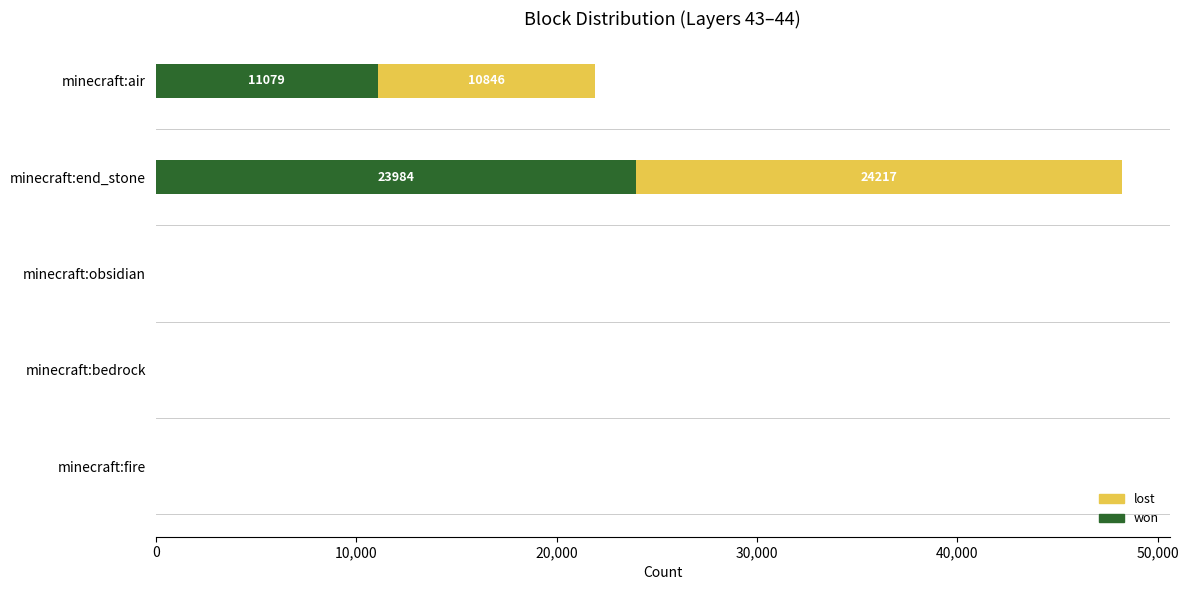

At which category is the sum across all series the highest?

minecraft:end_stone